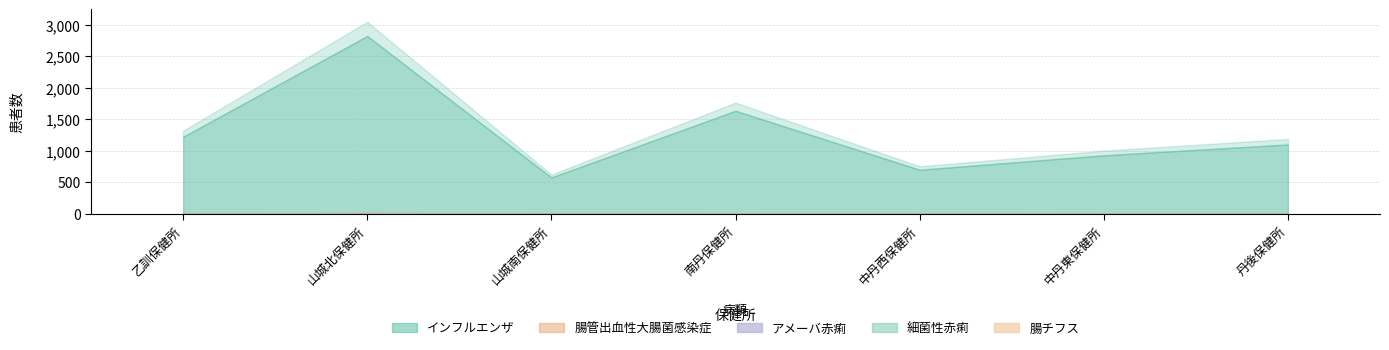

Reading right to left, transcribe all the data shown in this chart.

インフルエンザ: 1100	928	698	1634	576	2821	1221
腸管出血性大腸菌感染症: 0	1	2	6	3	14	1
アメーバ赤痢: 0	1	0	0	0	6	0
細菌性赤痢: 0	0	0	0	0	1	1
腸チフス: 0	0	0	0	0	1	0